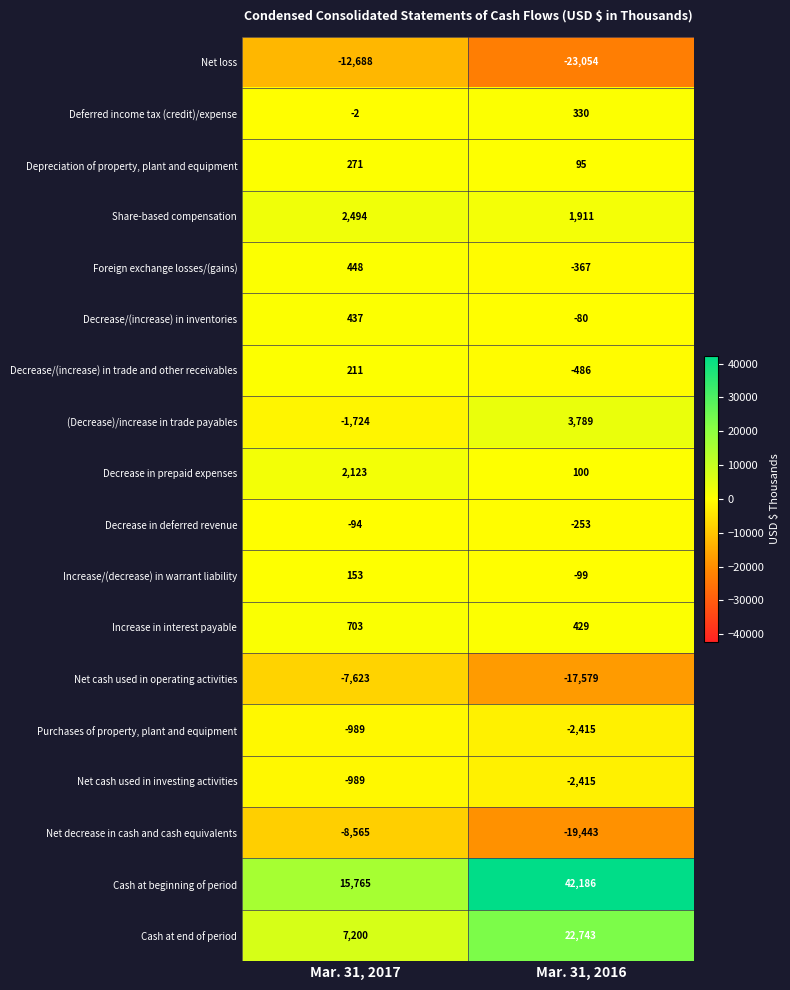

Which series changed the most between Mar. 31, 2017 and Mar. 31, 2016?

Cash at beginning of period